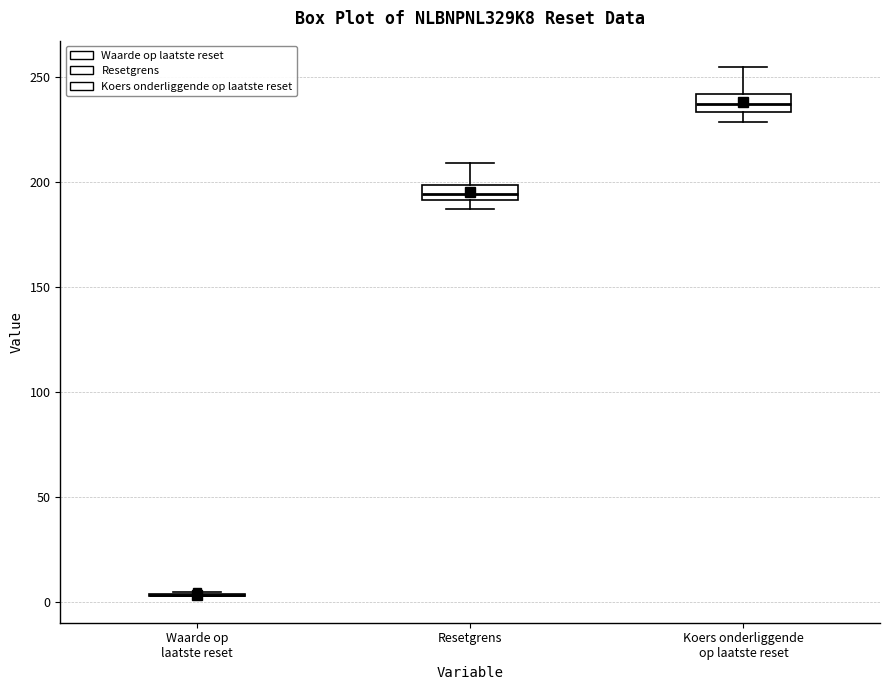

Where does the lower whisker of the box for Koers onderliggende op laatste reset end on the y-axis? The values are not printed on the chart, so give them approximately, as read against the axis.

230